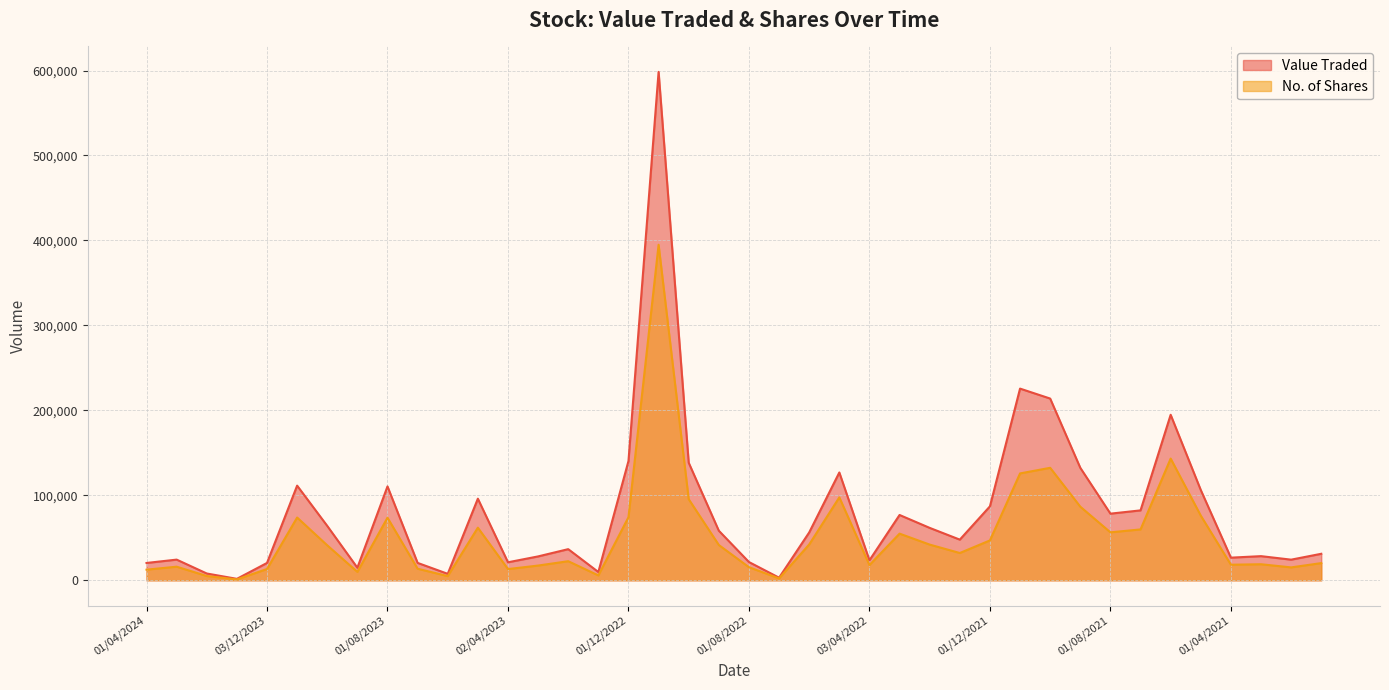

How many lines are shown in the chart?

2